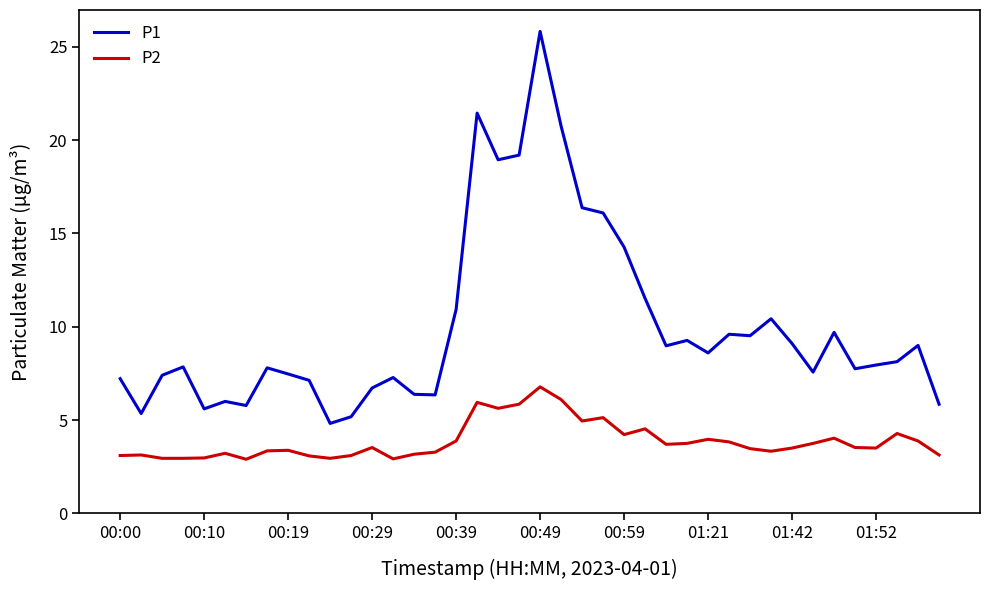

Rank the series by their maximum value, from lowest to highest.

P2, P1